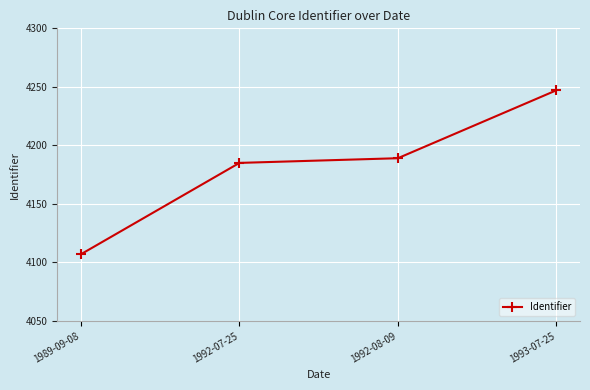

Reading left to right, what are all the values shown in this chart?

1989-09-08=4107	1992-07-25=4185	1992-08-09=4189	1993-07-25=4247